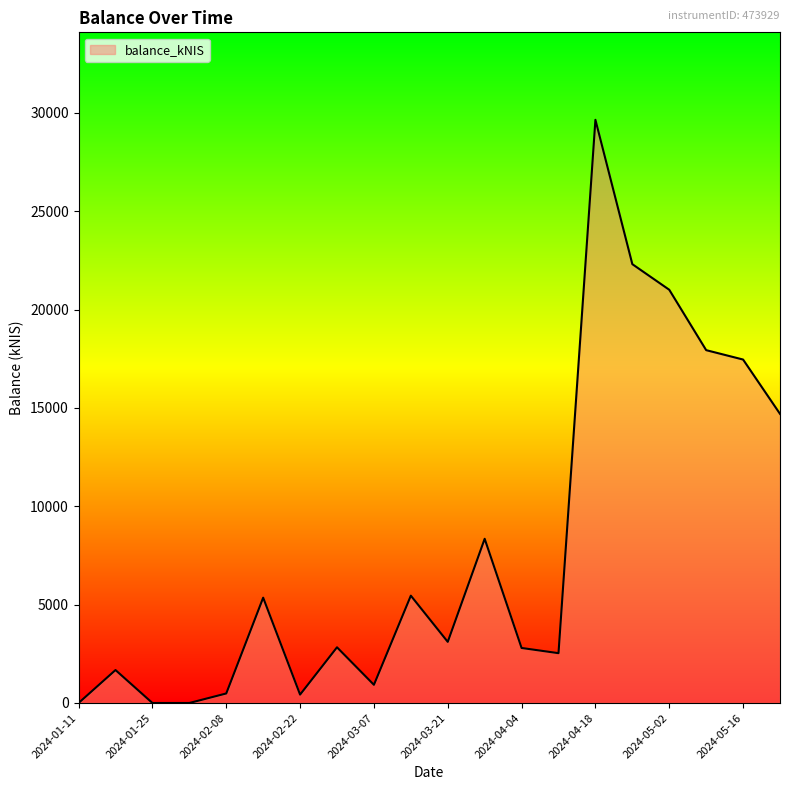

What is the maximum value shown in the chart?

29646.2